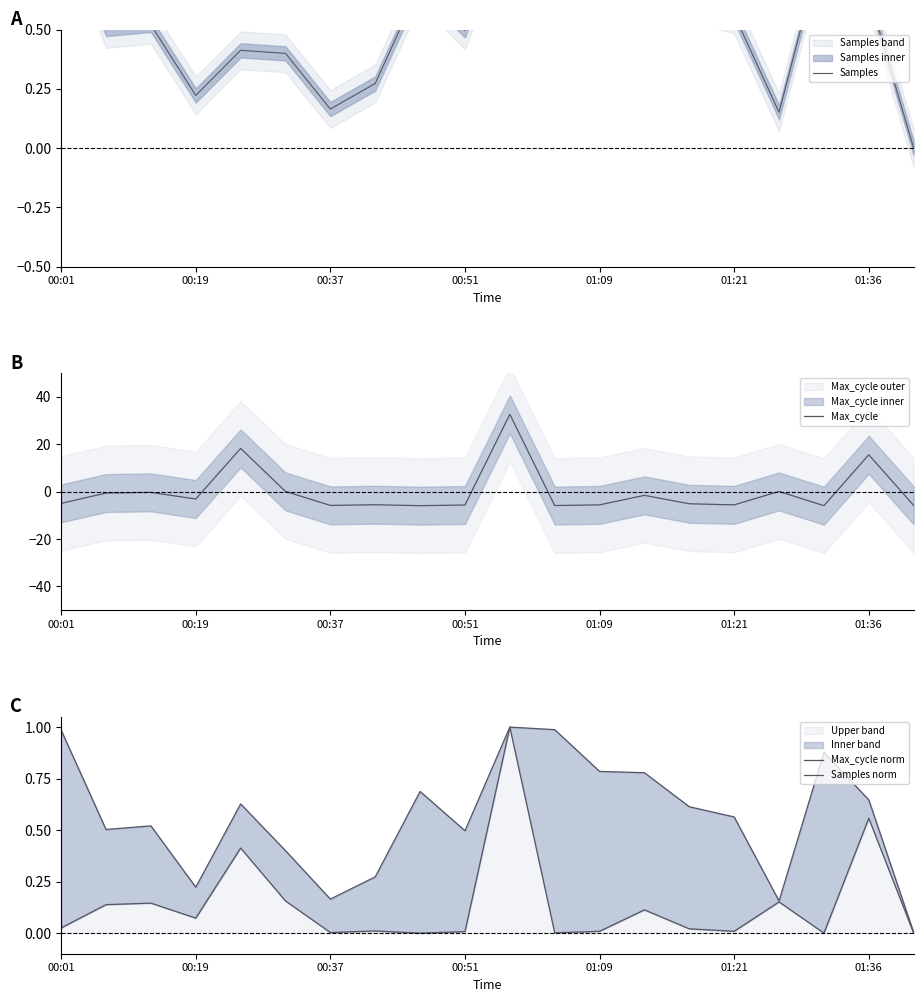

Which series changed the most between 13 and 19?

Max_cycle